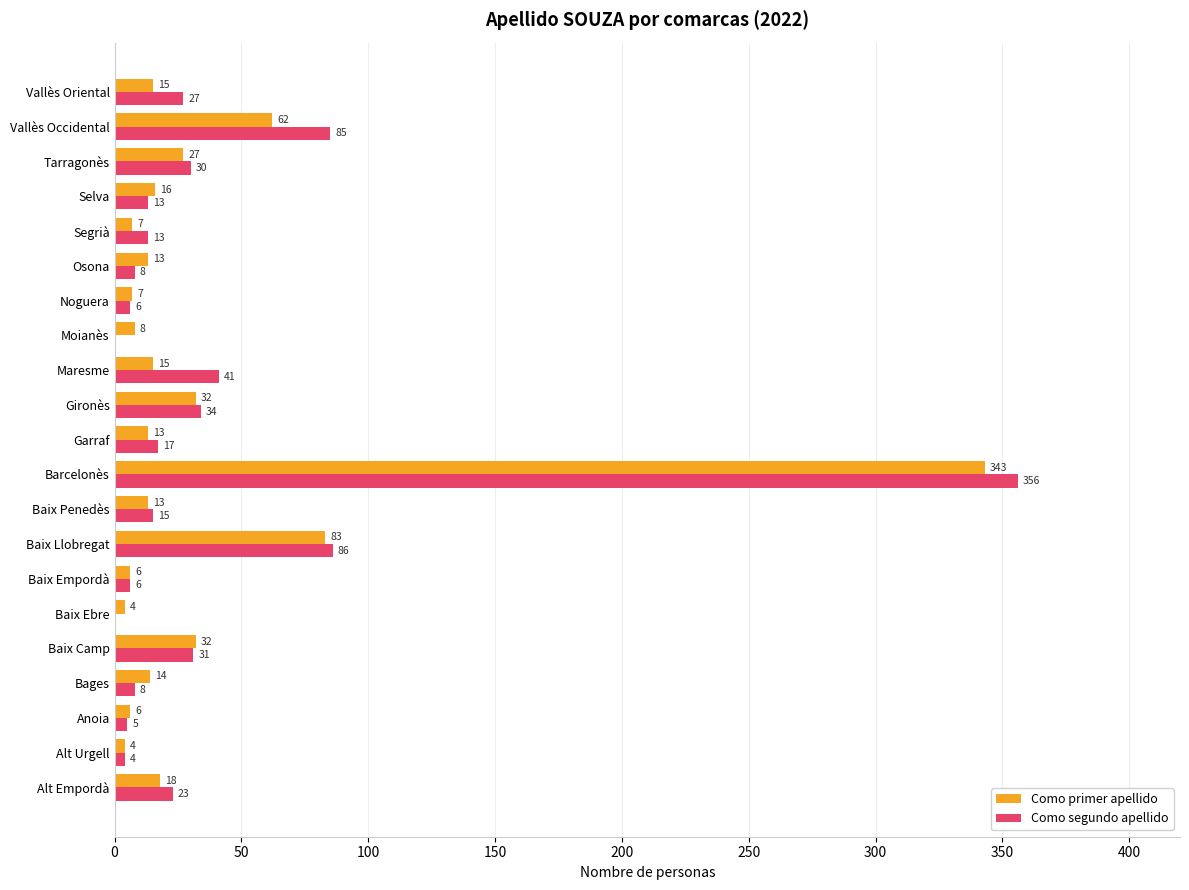

What is the sum of the Como primer apellido values at Baix Penedès and Gironès?

45